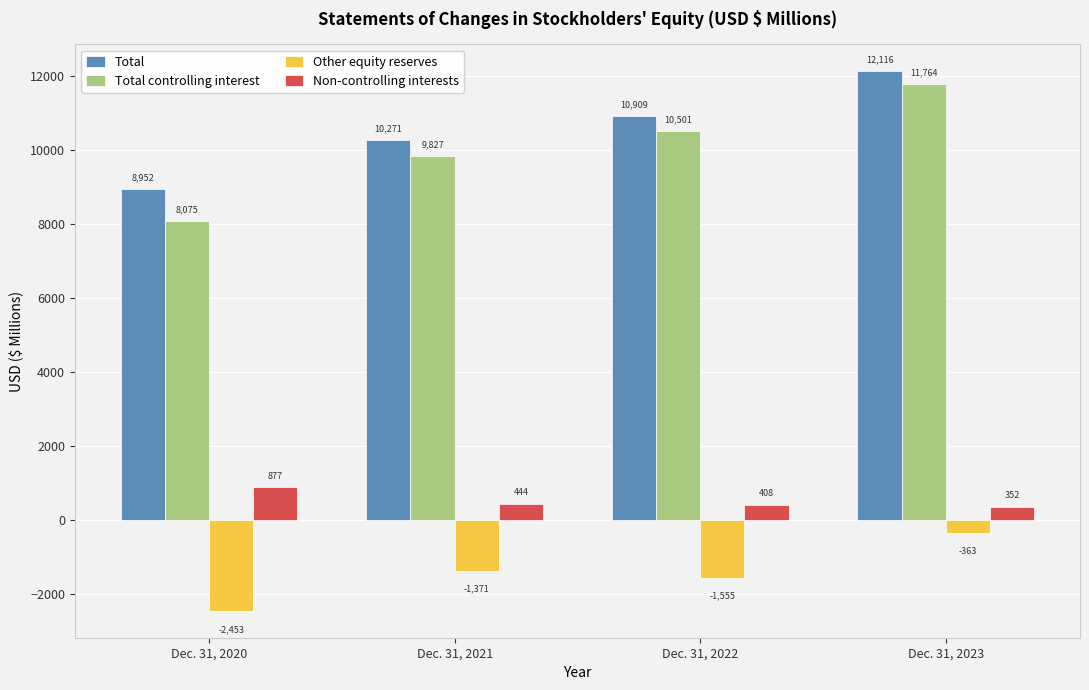

Which category has the highest value across all series?

Dec. 31, 2023